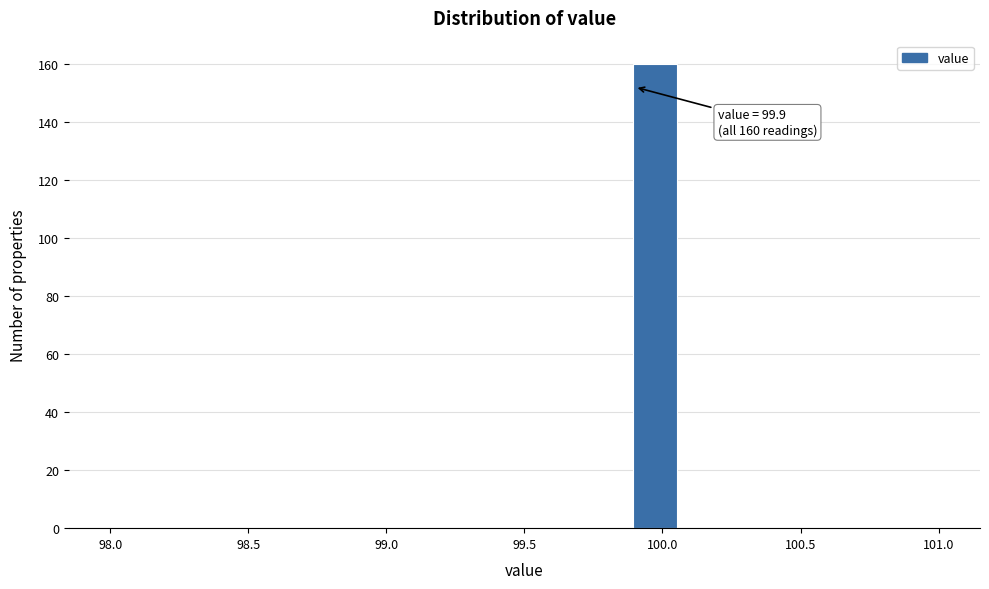

Around what value on the x-axis is the tallest bar? Give the approximate position of its centre, as read against the axis.

99.95